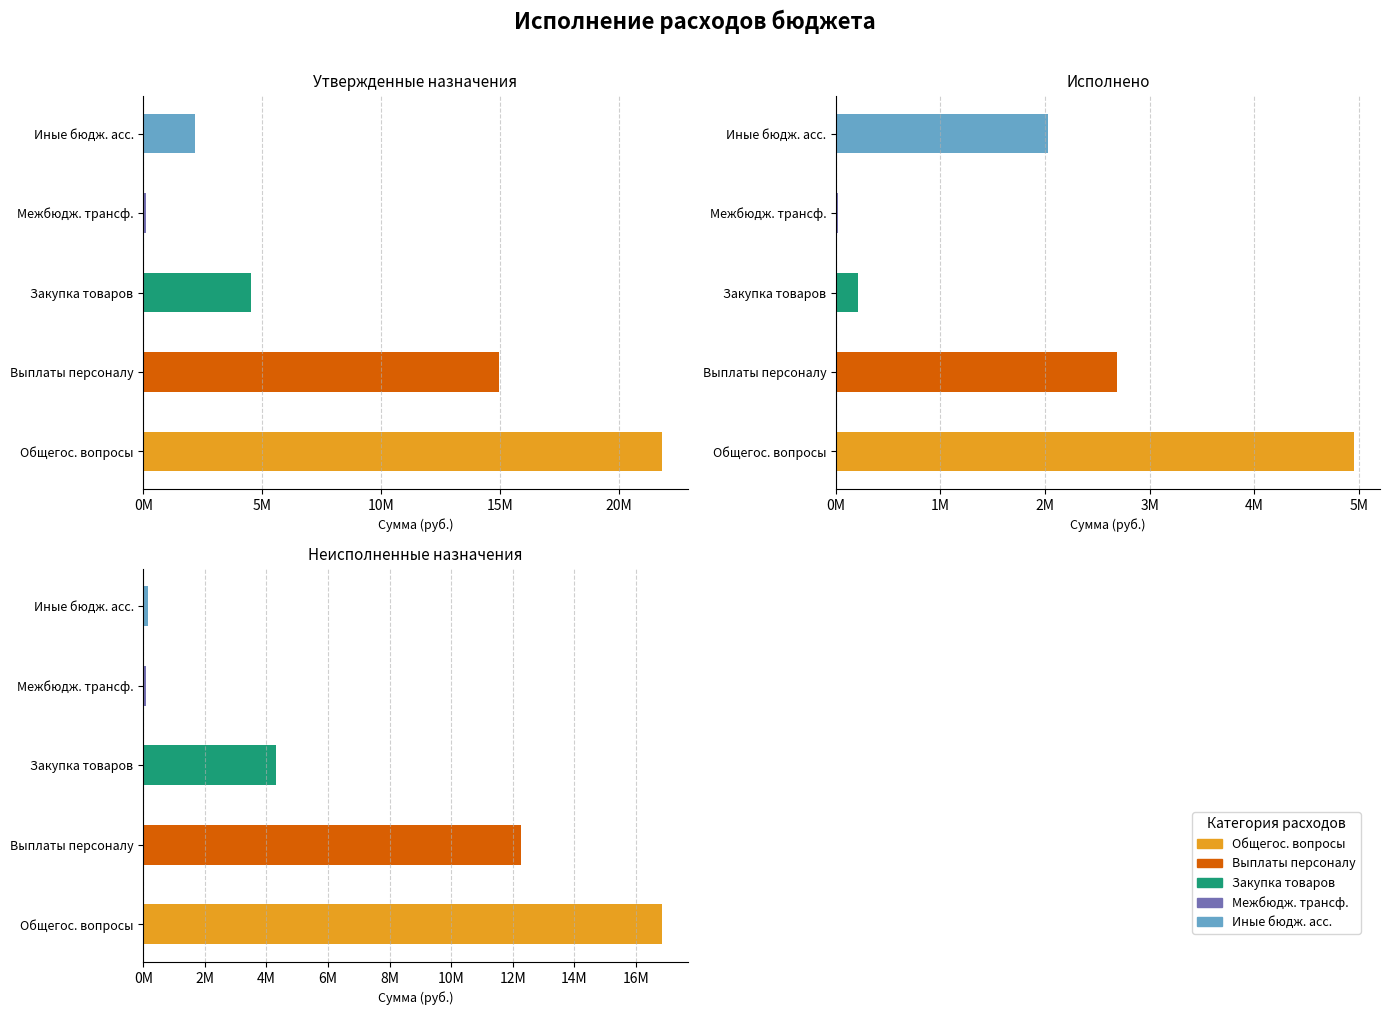

Reading left to right, transcribe all the data shown in this chart.

ОБЩЕГОСУДАРСТВЕННЫЕ ВОПРОСЫ: 21785780.0	4953155.6	16832624.4
Расходы на выплаты персоналу: 14966800.0	2691542.8	12275257.2
Закупка товаров, работ и услуг: 4517780.0	211693.0	4306087.0
Межбюджетные трансферты: 114200.0	22250.0	91950.0
Иные бюджетные ассигнования: 2187000.0	2027669.8	159330.2